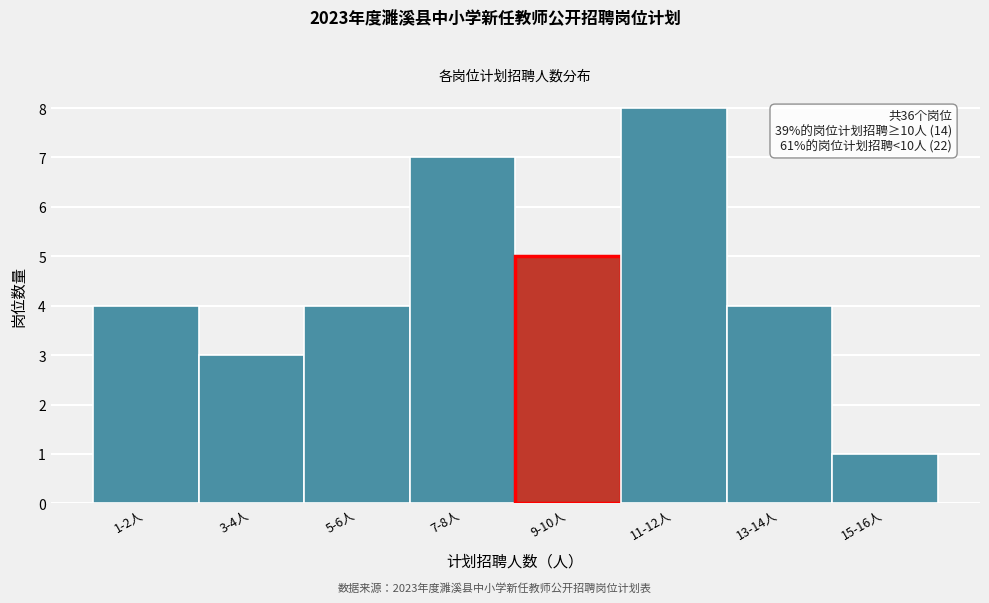

Reading left to right, list all the values displayed in this chart.

1-2人=4	3-4人=3	5-6人=4	7-8人=7	9-10人=5	11-12人=8	13-14人=4	15-16人=1